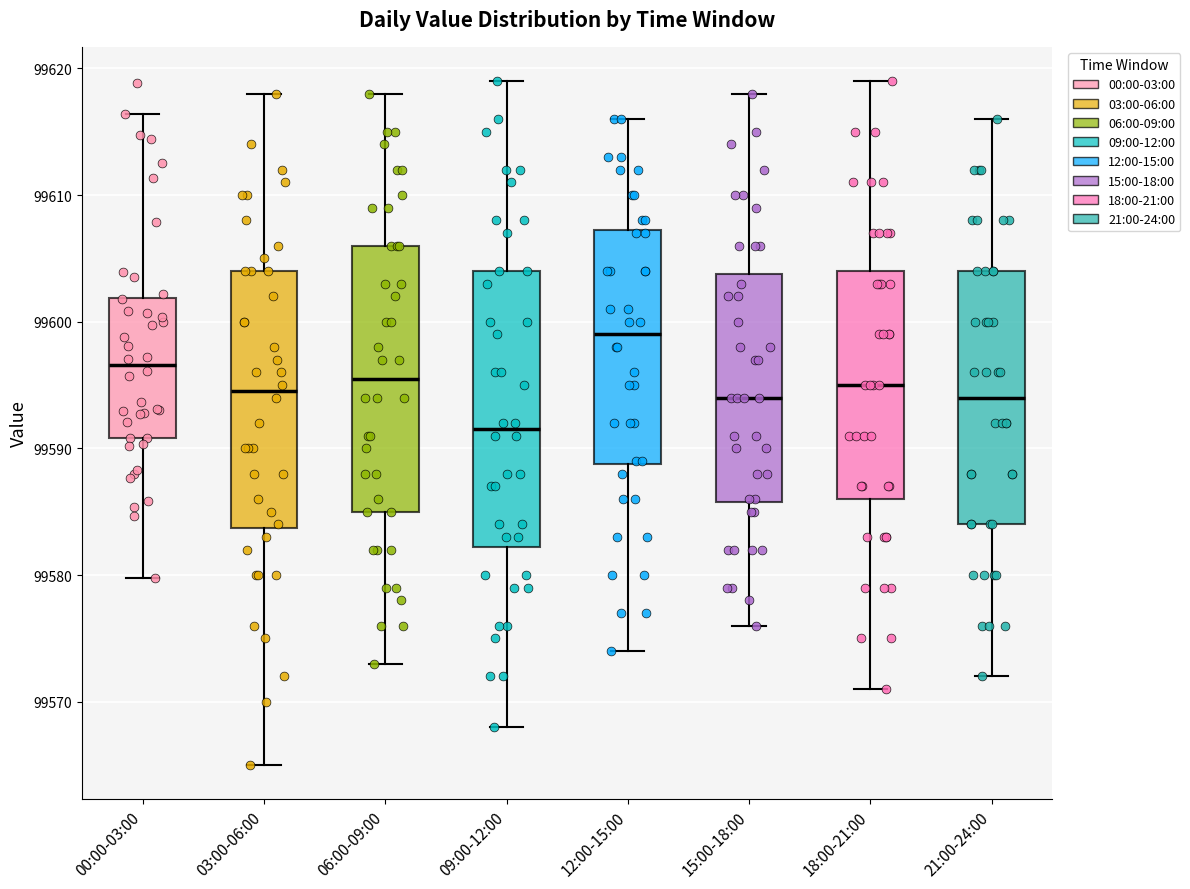

Where does the median line of the box for 15:00-18:00 sit on the y-axis? The values are not printed on the chart, so give them approximately, as read against the axis.

99594